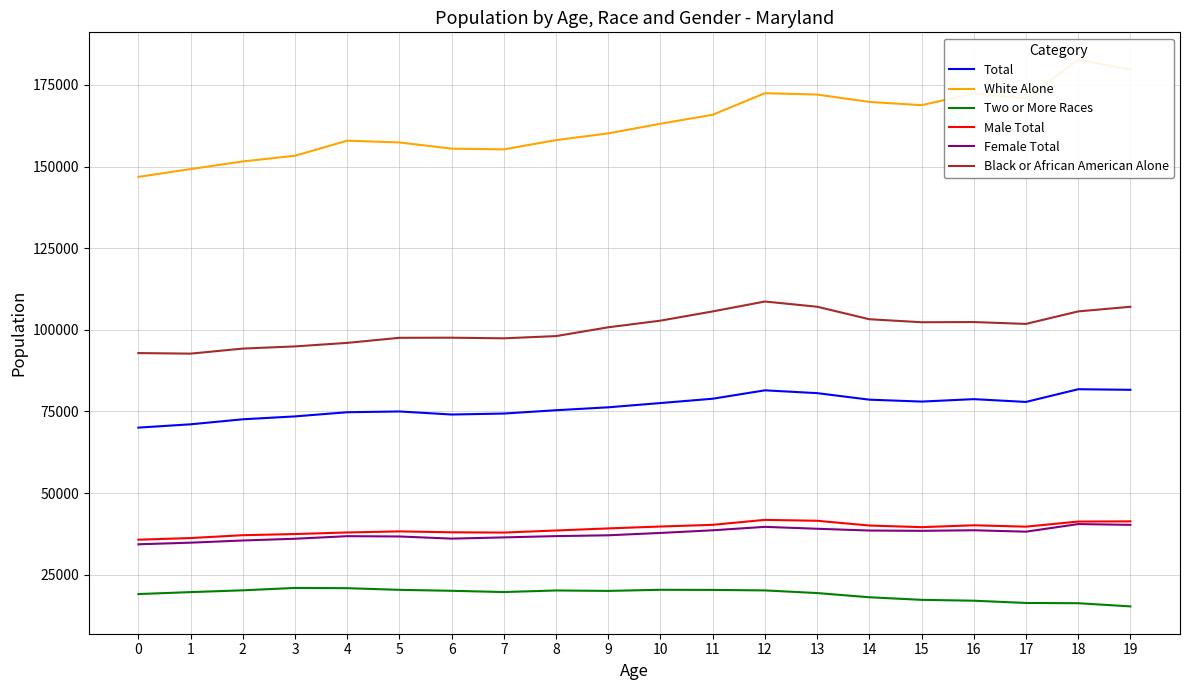

Which series has the largest total across all categories?

White Alone